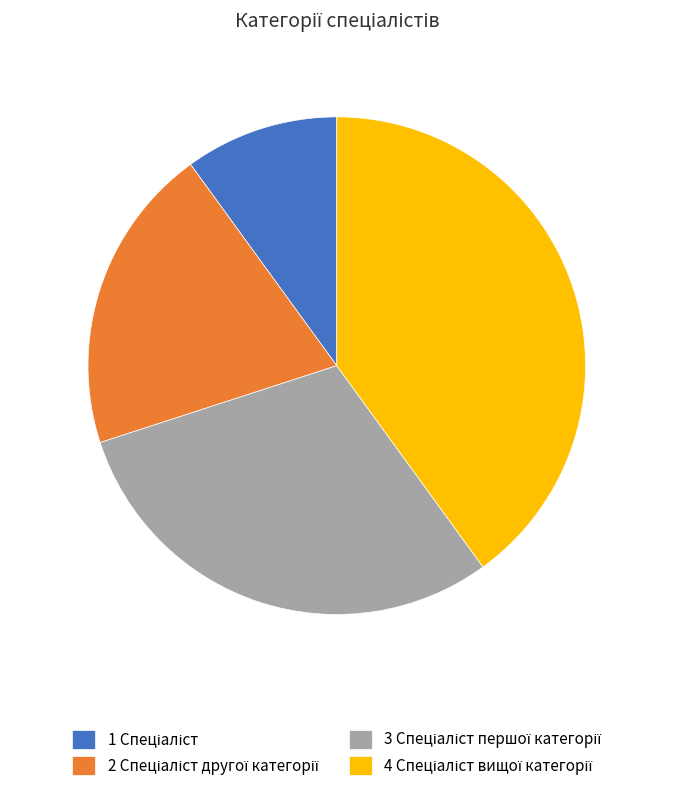

Is there any slice that represents more than half of the pie?

No